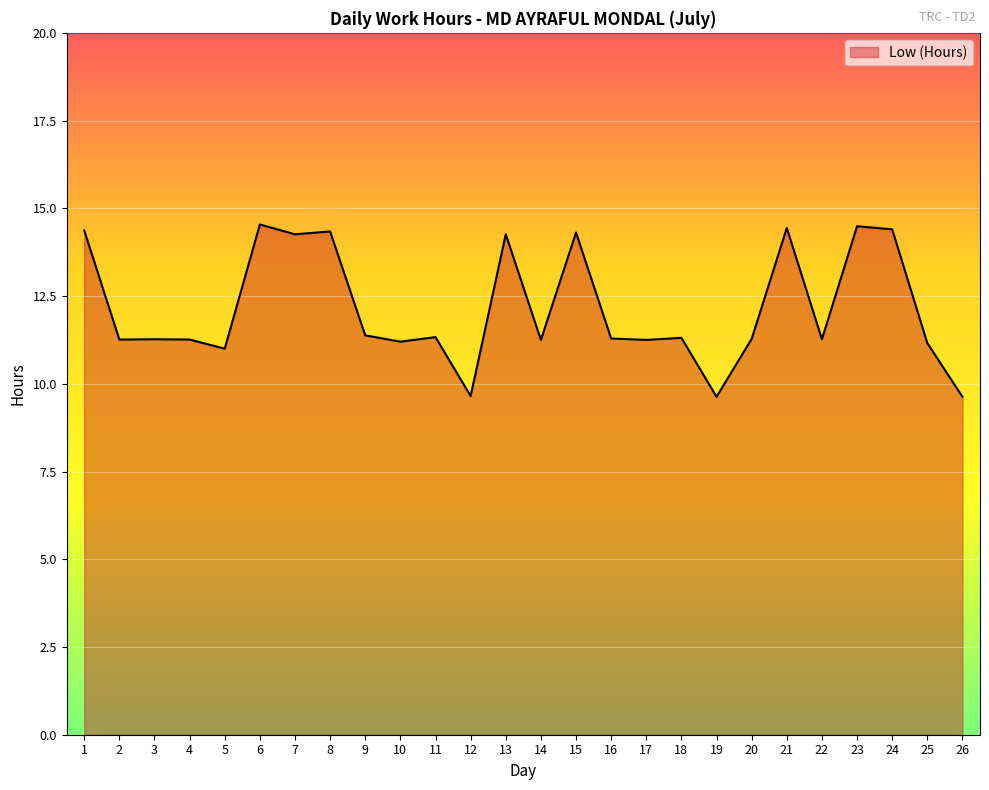

What is the difference between the values at 23 and 9?

3.1